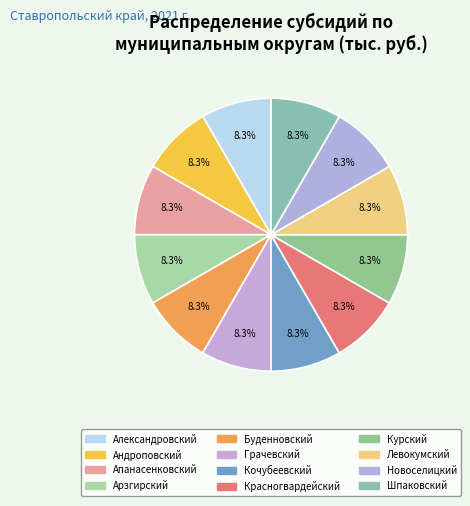

What percentage is the Левокумский slice, to the nearest percent?

8%